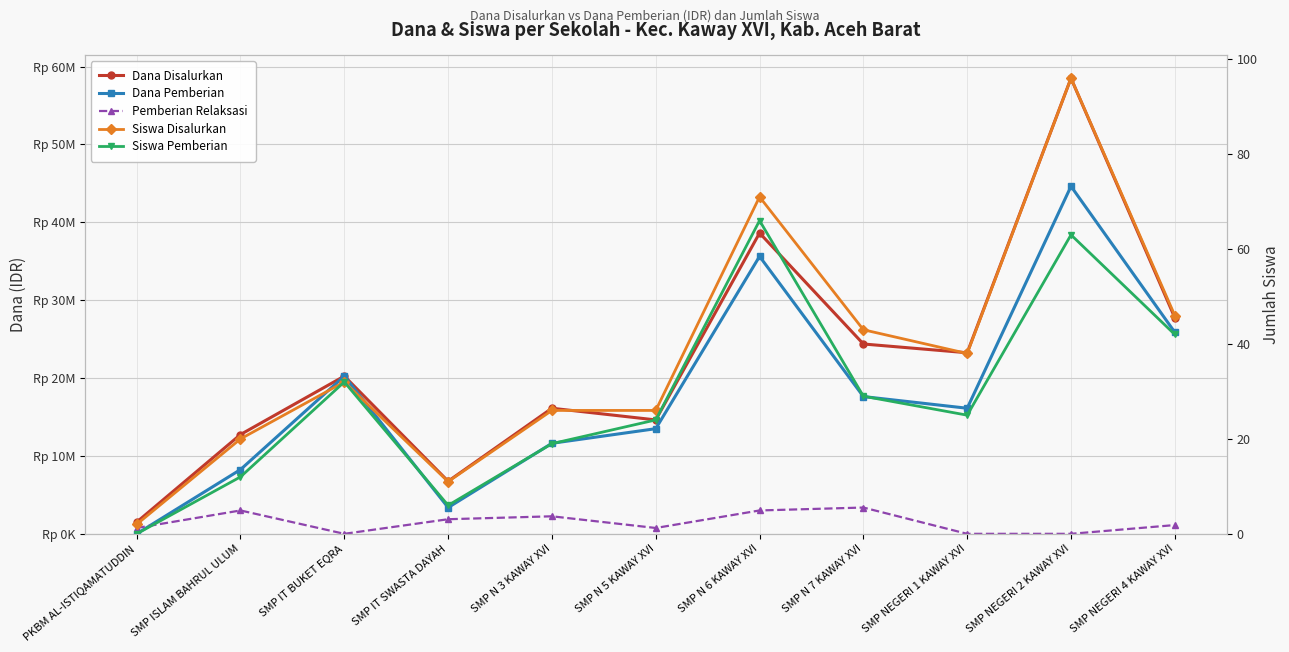

What is the label of the 7th point from the left?

SMP N 6 KAWAY XVI